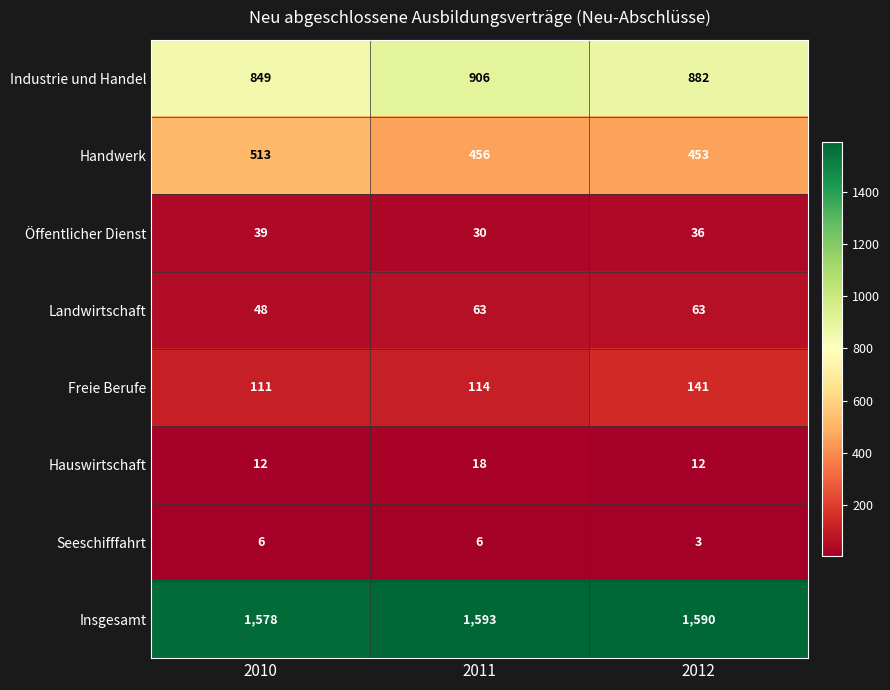

Reading left to right, extract all data points from this chart.

Industrie und Handel: 2010=849	2011=906	2012=882
Handwerk: 2010=513	2011=456	2012=453
Öffentlicher Dienst: 2010=39	2011=30	2012=36
Landwirtschaft: 2010=48	2011=63	2012=63
Freie Berufe: 2010=111	2011=114	2012=141
Hauswirtschaft: 2010=12	2011=18	2012=12
Seeschifffahrt: 2010=6	2011=6	2012=3
Insgesamt: 2010=1578	2011=1593	2012=1590